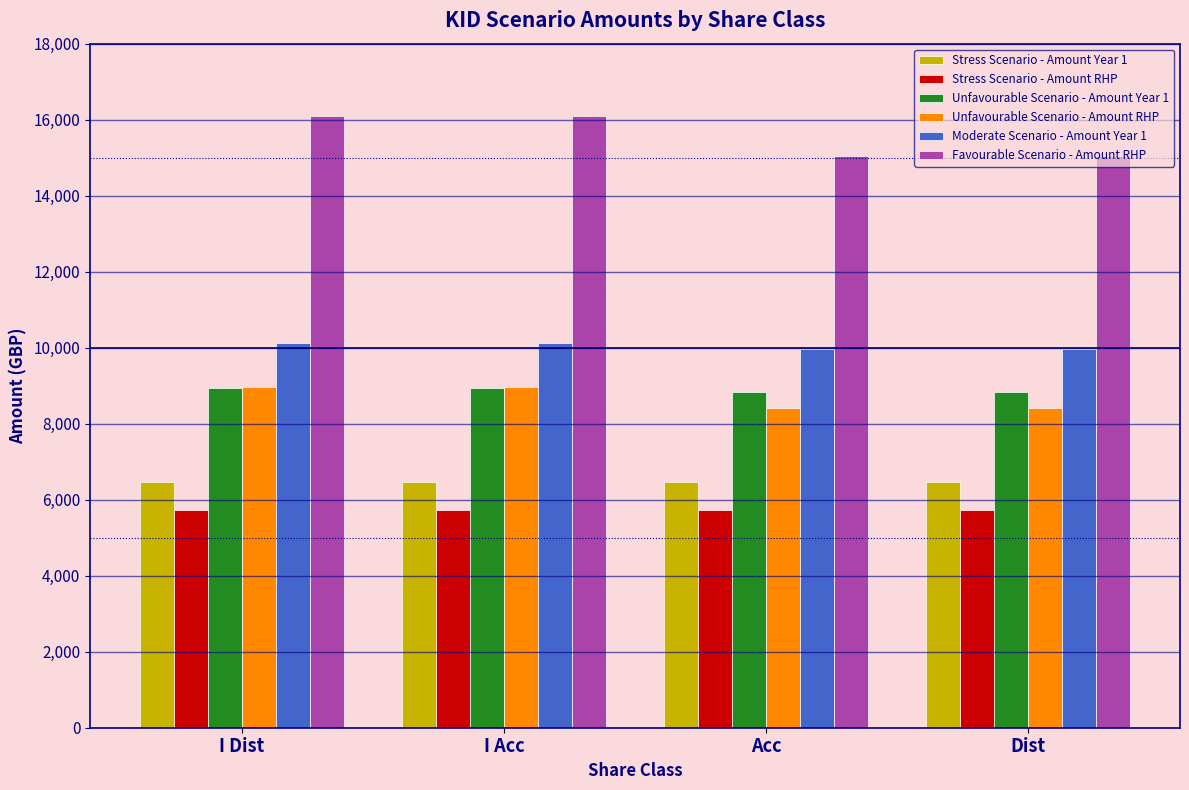

What is the difference between the Moderate Scenario - Amount Year 1 values at Acc and I Acc?

138.9